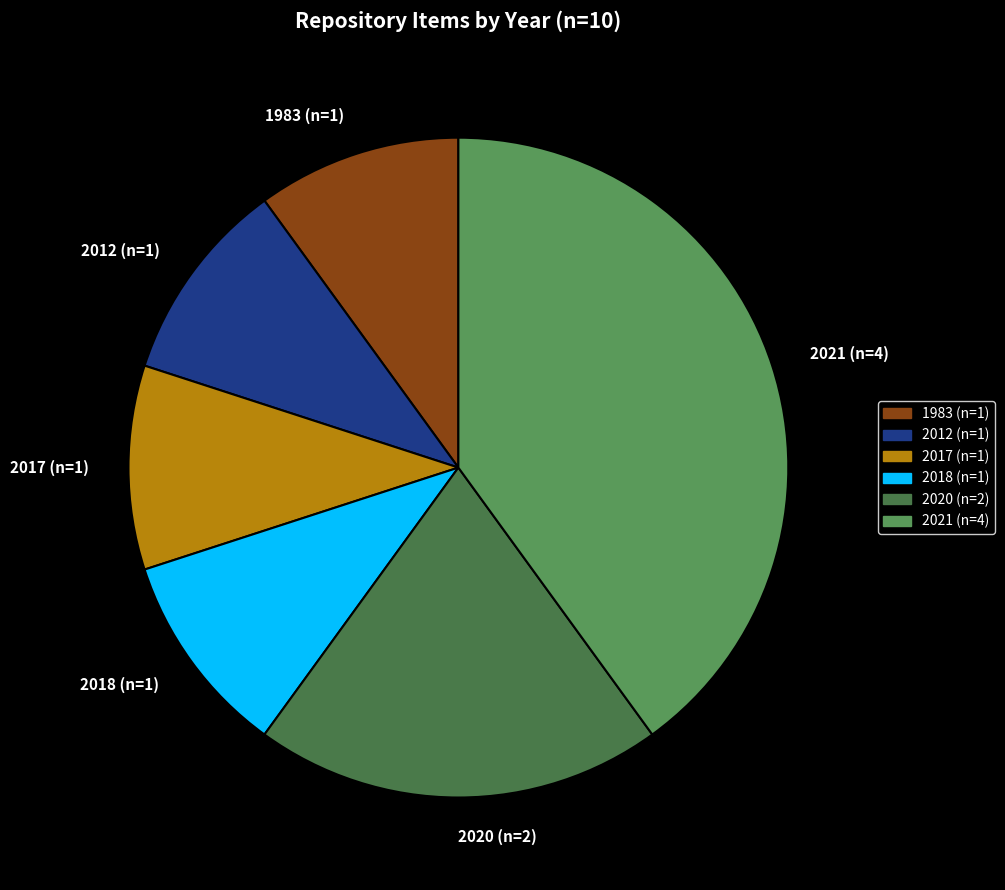

Which category has the biggest portion of the pie?

2021 (n=4)